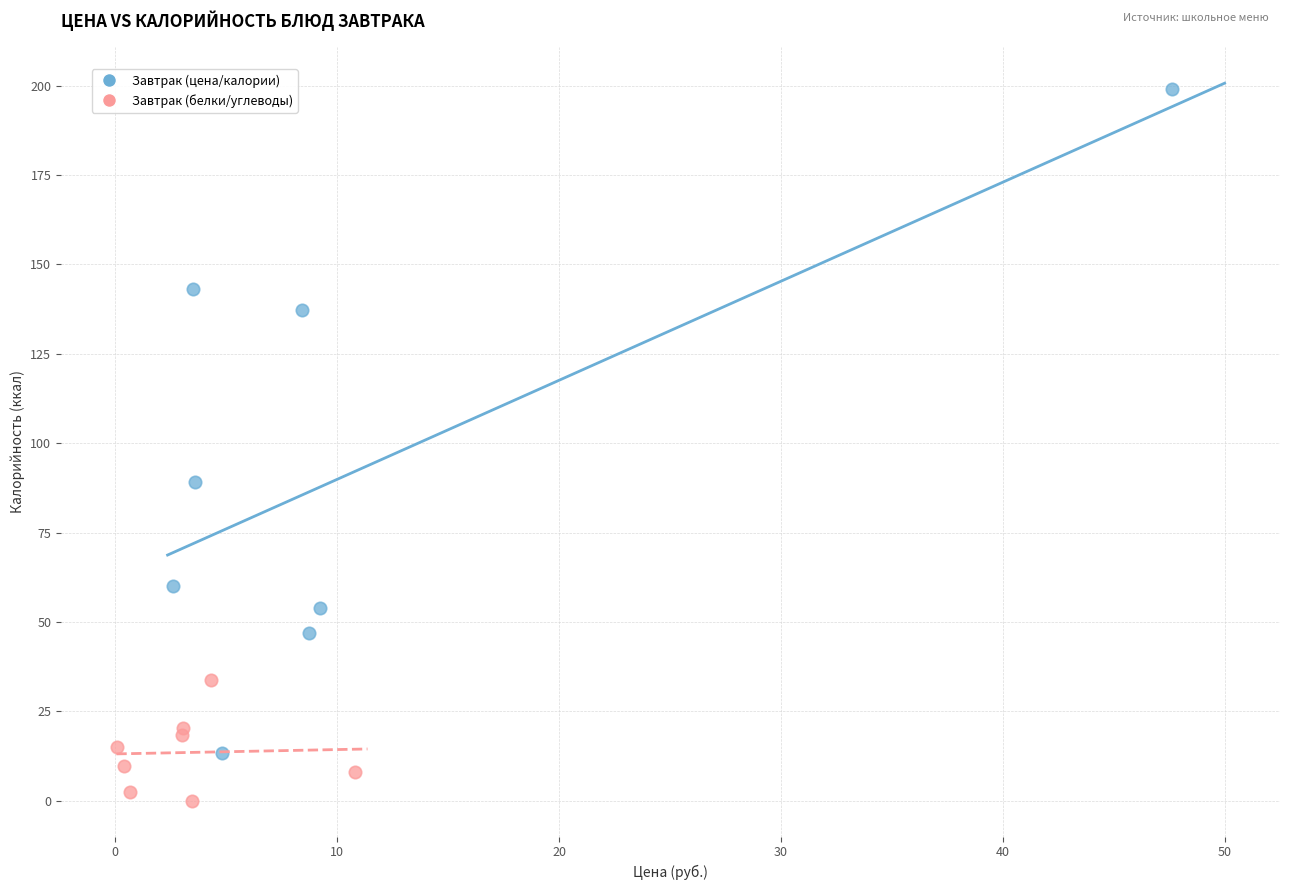

Which series has the largest Y range (max minus min)?

Завтрак (цена/калории)